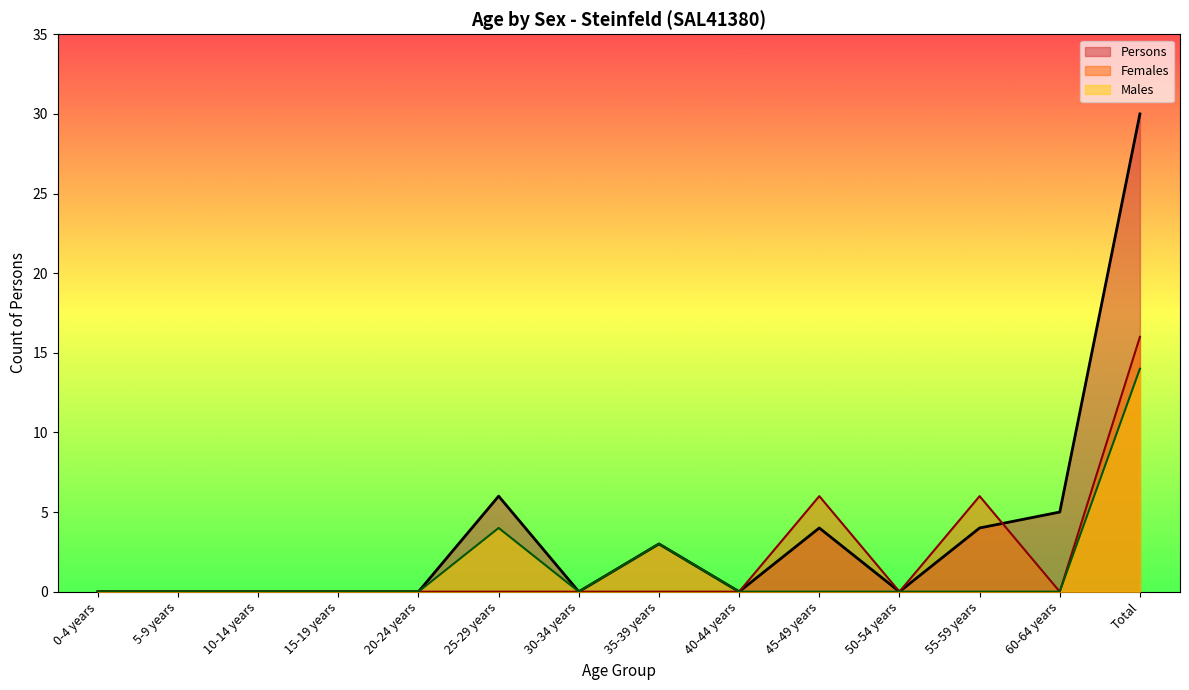

Between 25-29 years and 55-59 years, which is larger?

25-29 years